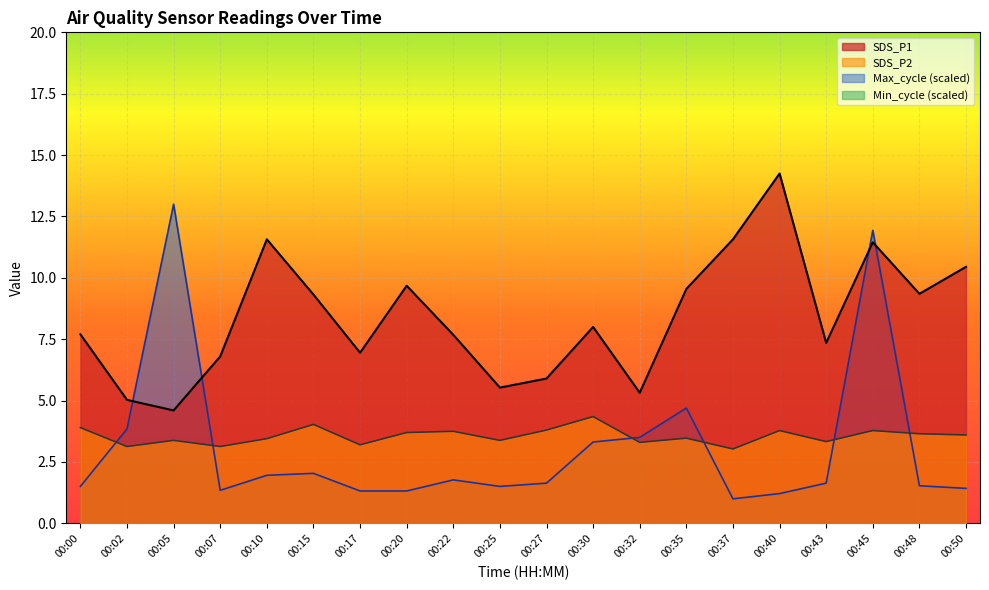

What is the greatest value displayed?

14.2